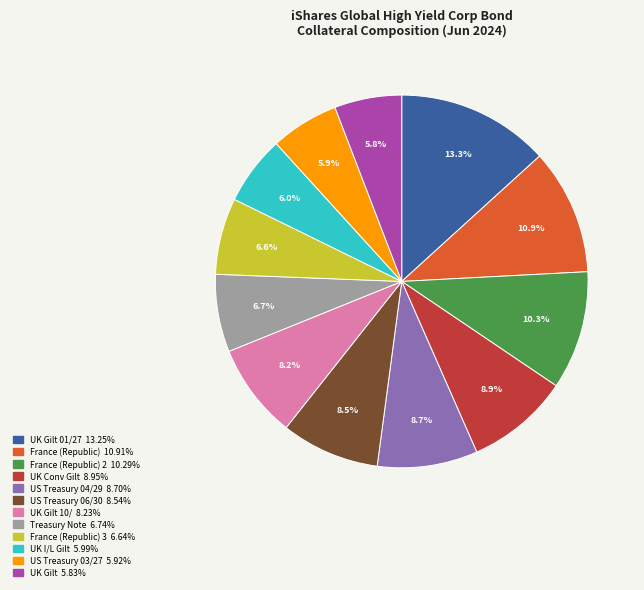

Is there any slice that represents more than half of the pie?

No